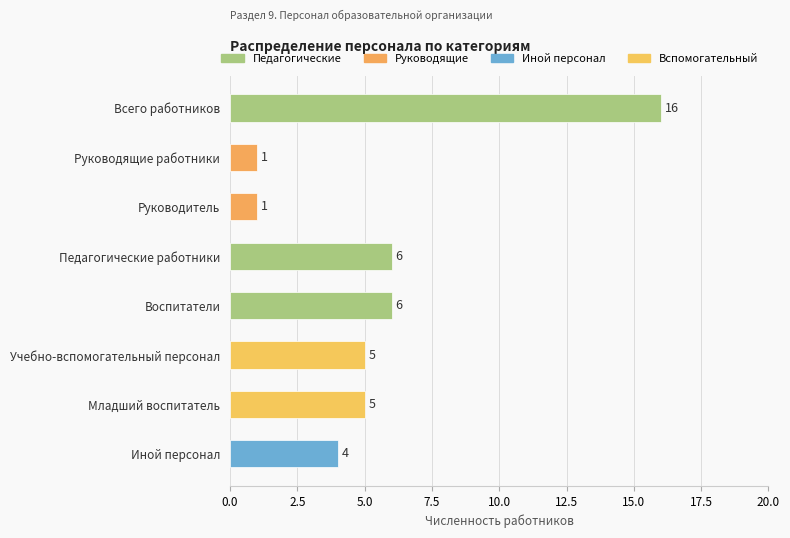

What is the sum of all values?

44